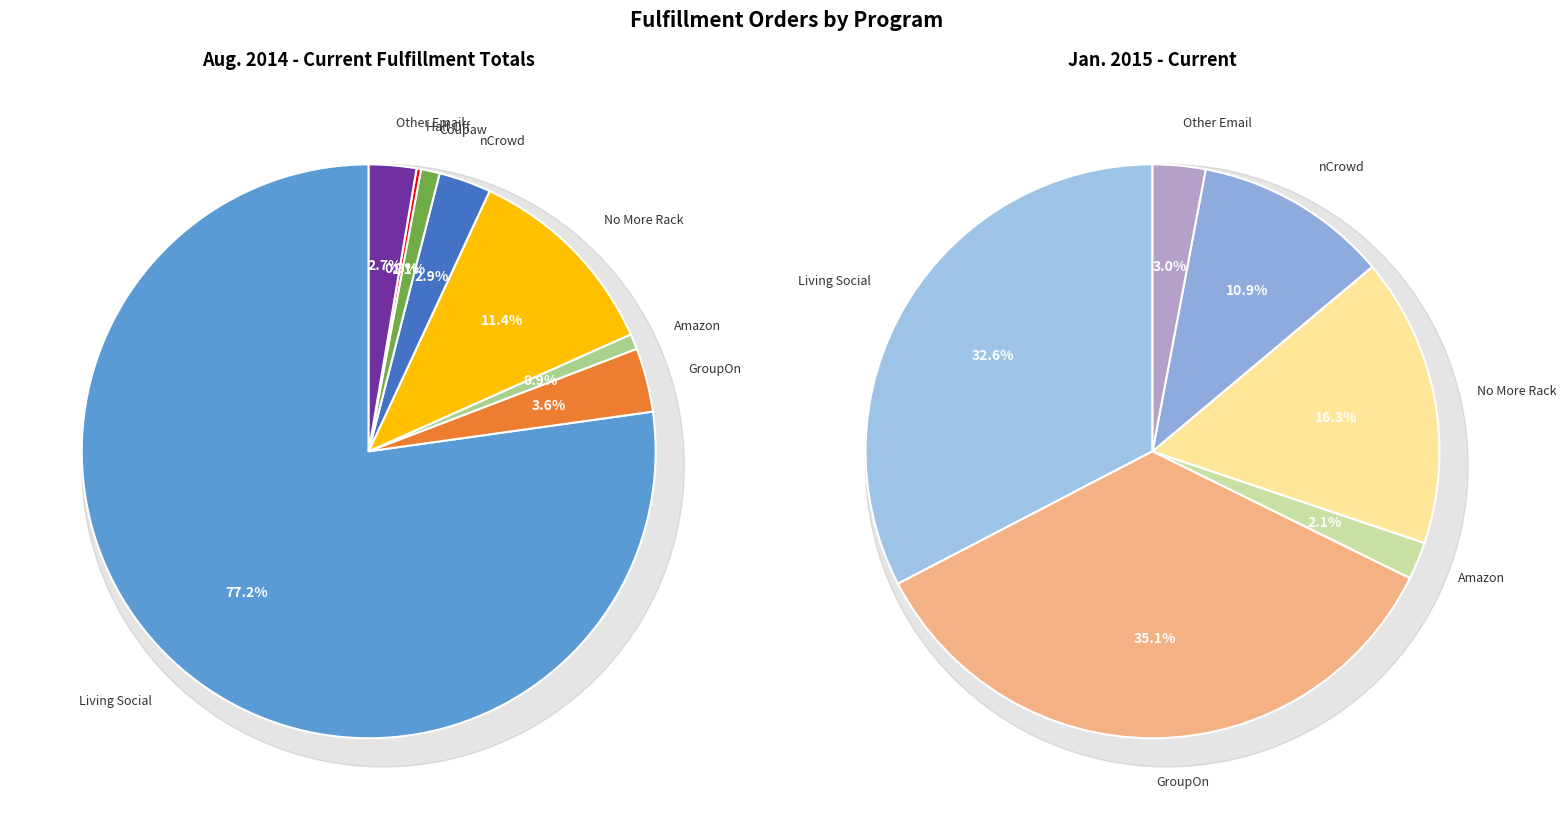

Rank the series by their average value, from lowest to highest.

Jan. 2015 - Current, Aug. 2014 - Current